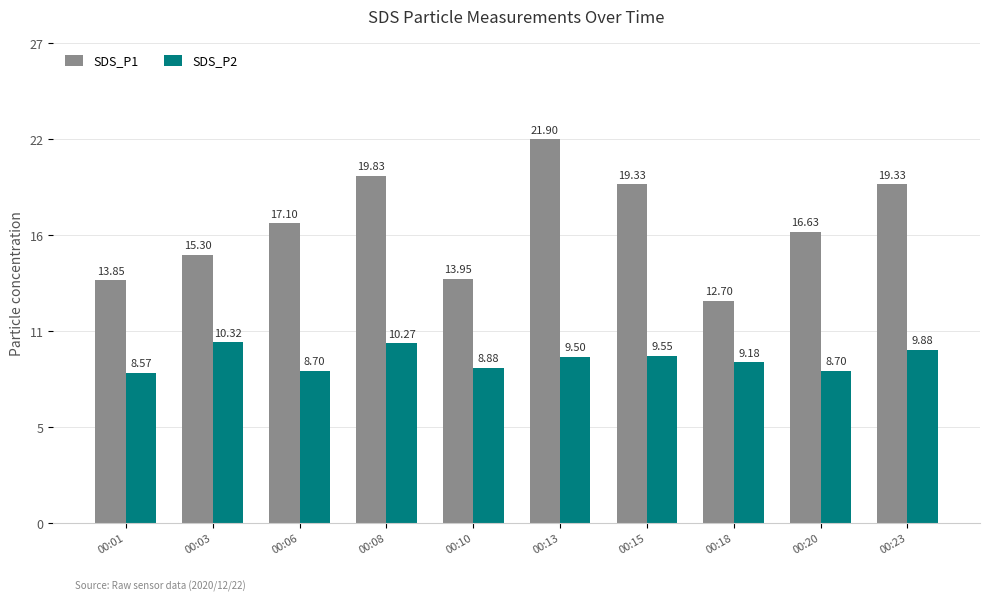

What is the value of the SDS_P1 bar at the 4th from the left?

19.8